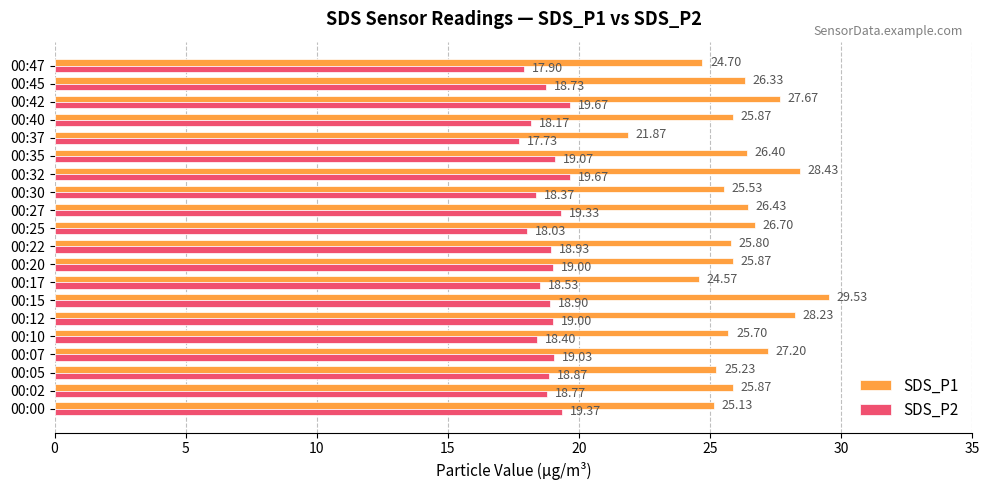

What is the average value of the SDS_P2 series?

18.8